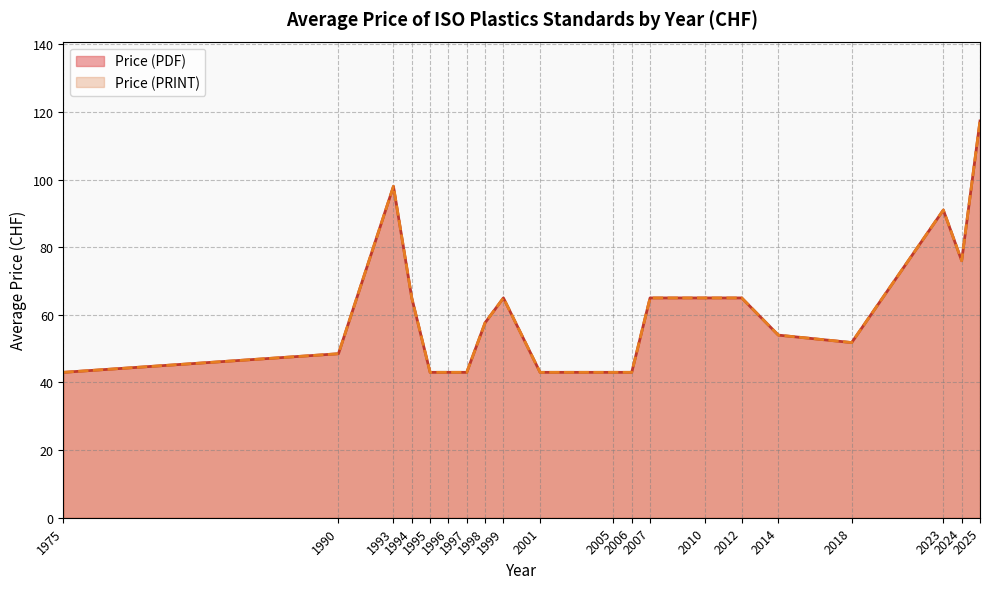

Does the chart display data point markers on the line(s)?

No